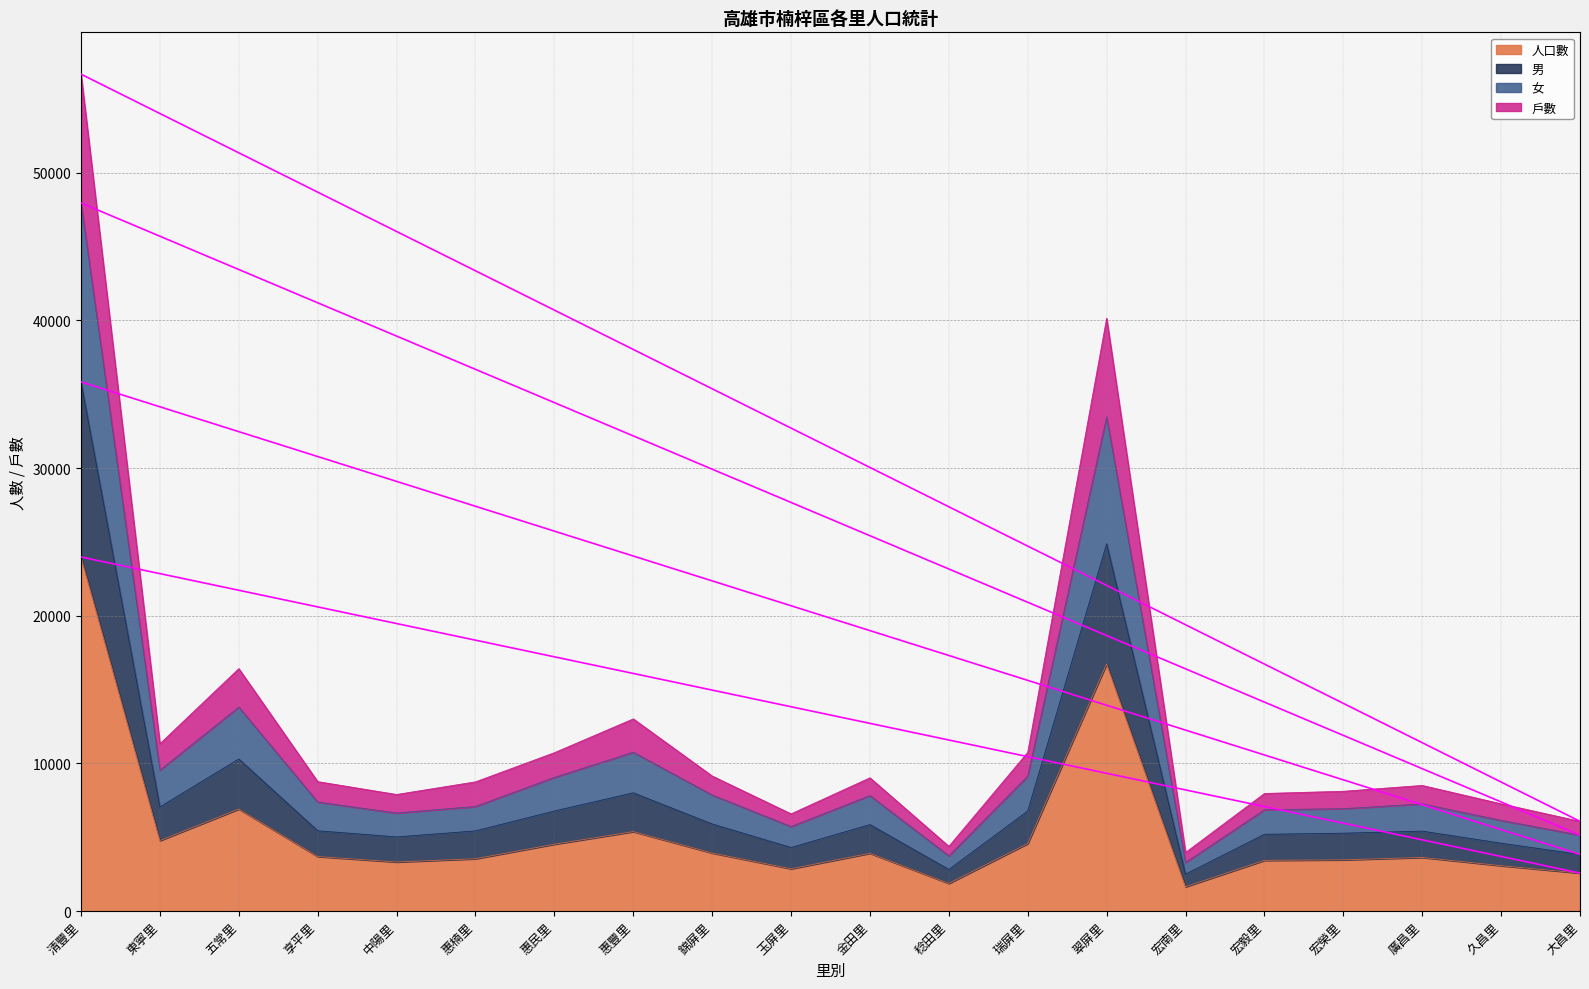

The value of 人口數 at 惠民里 is 4525. True or false?

True